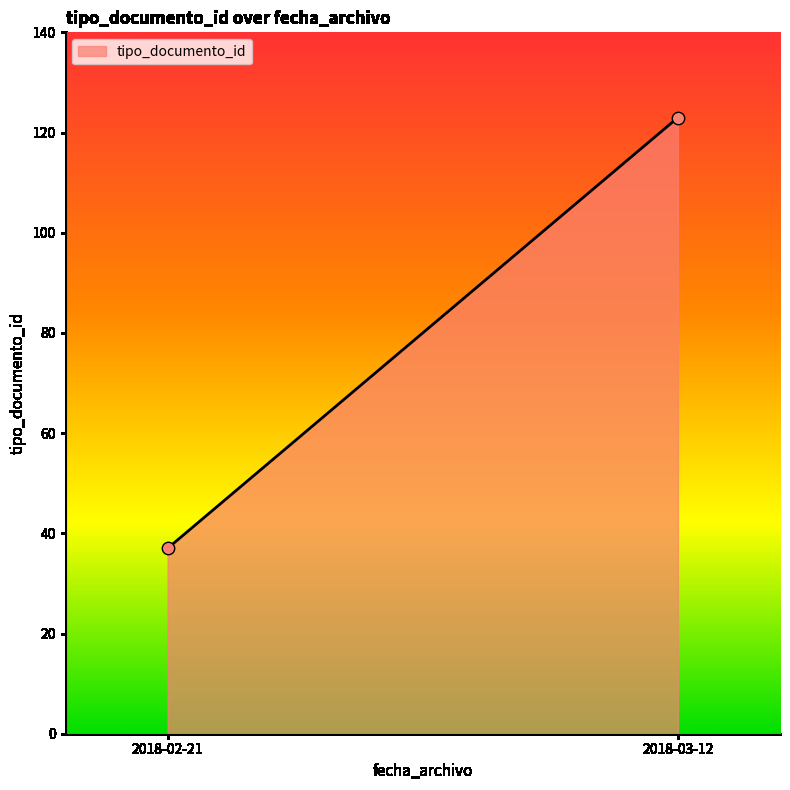

What is the range of Y values (max minus min)?

86